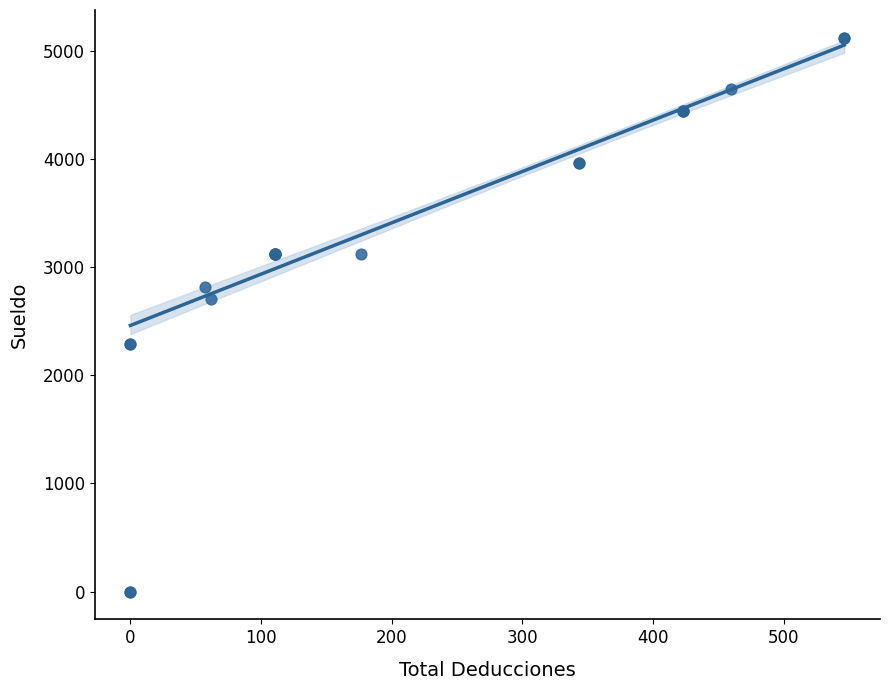

What Y value in the scatter plot is closest to 2560?

2704.8